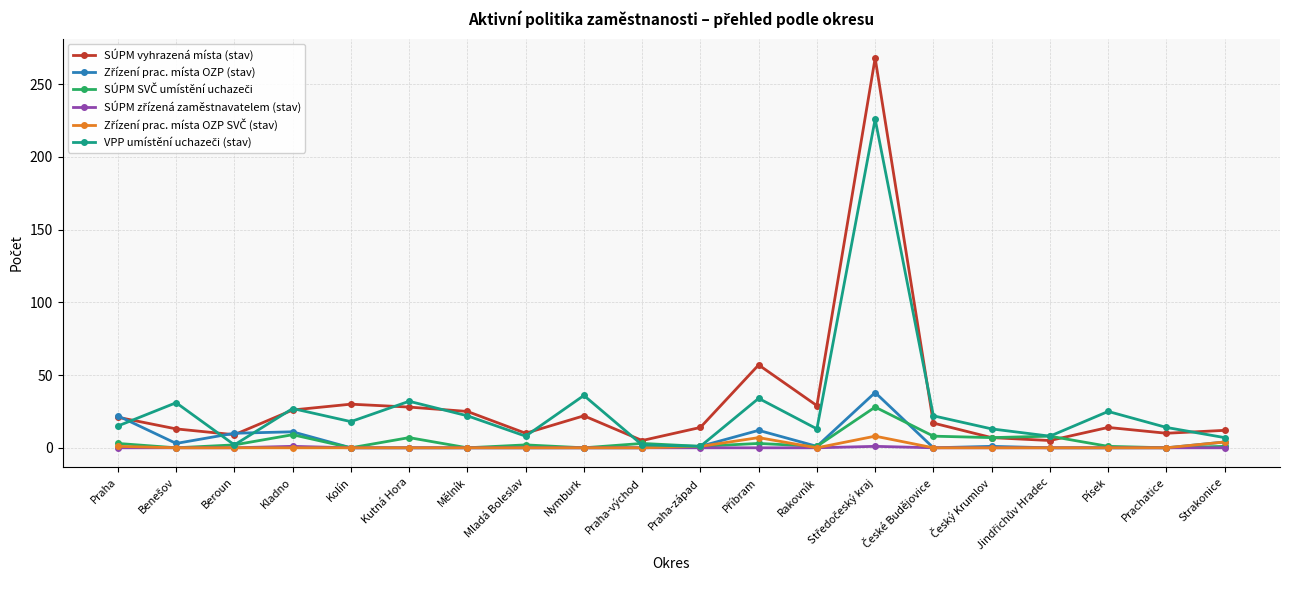

Does the chart have visible grid lines?

Yes